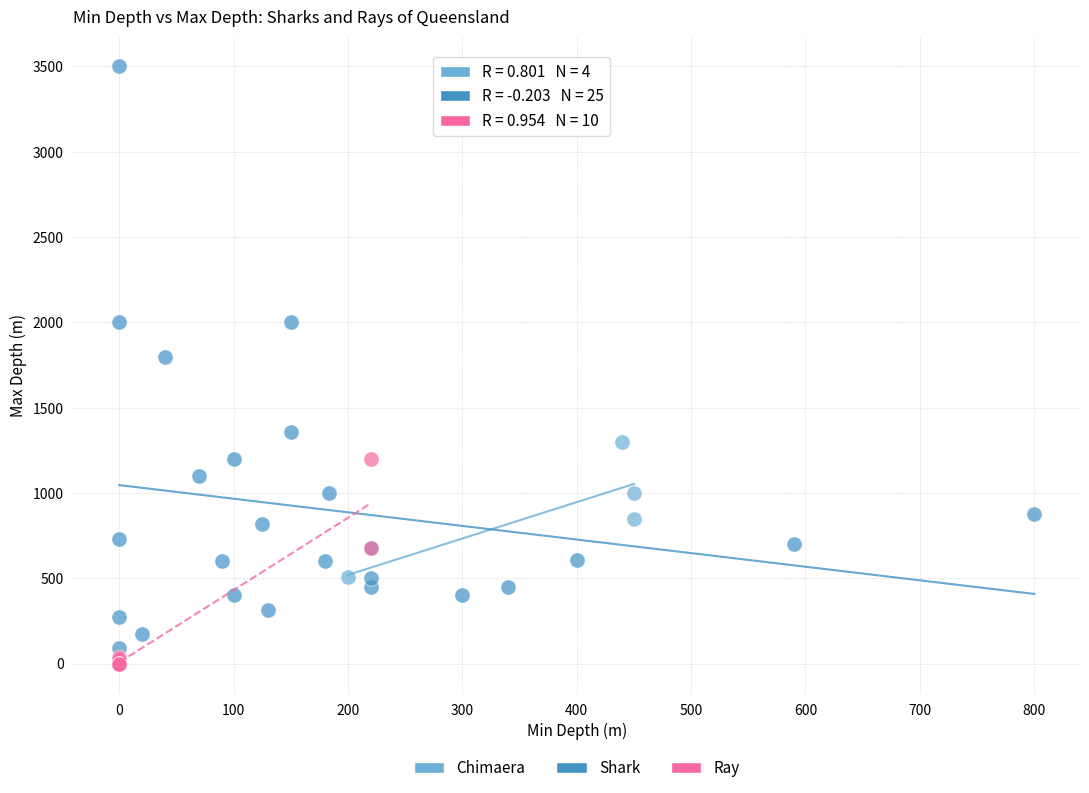

Which series contains the highest Y value?

Shark